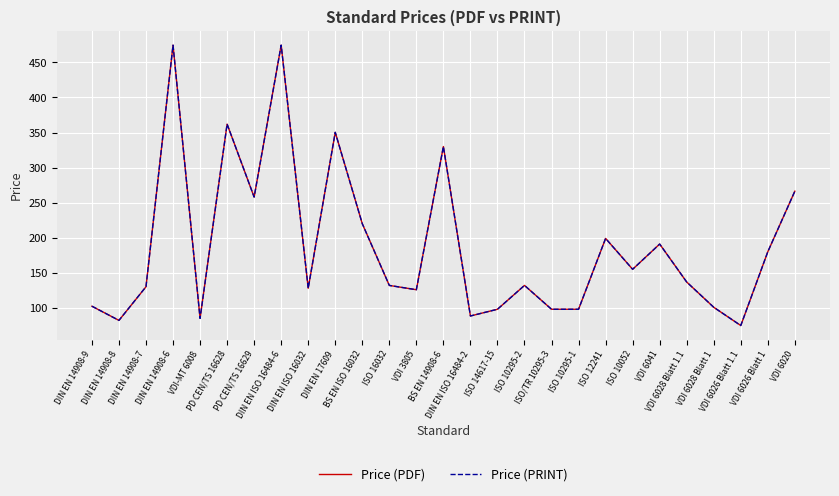

True or false: Price (PDF) and Price (PRINT) cross at least once.

False